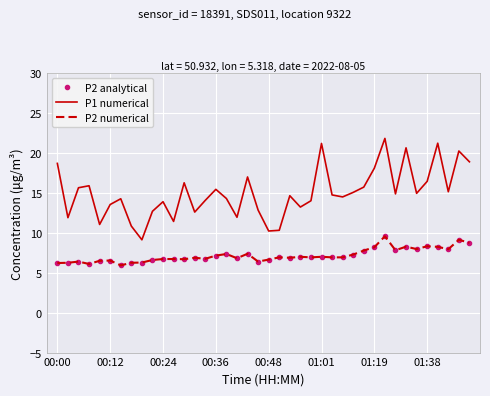

What is the label of the 38th point from the right?

00:24